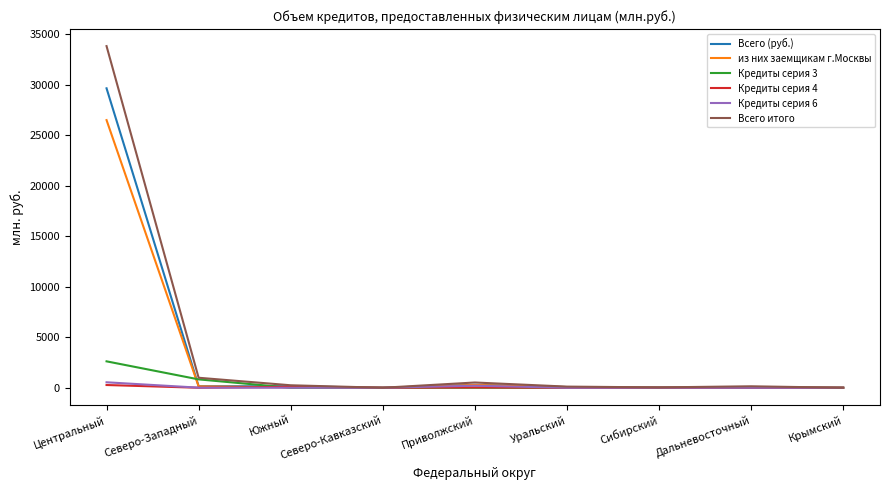

The Всего итого series shows 0 at Крымский. True or false?

True